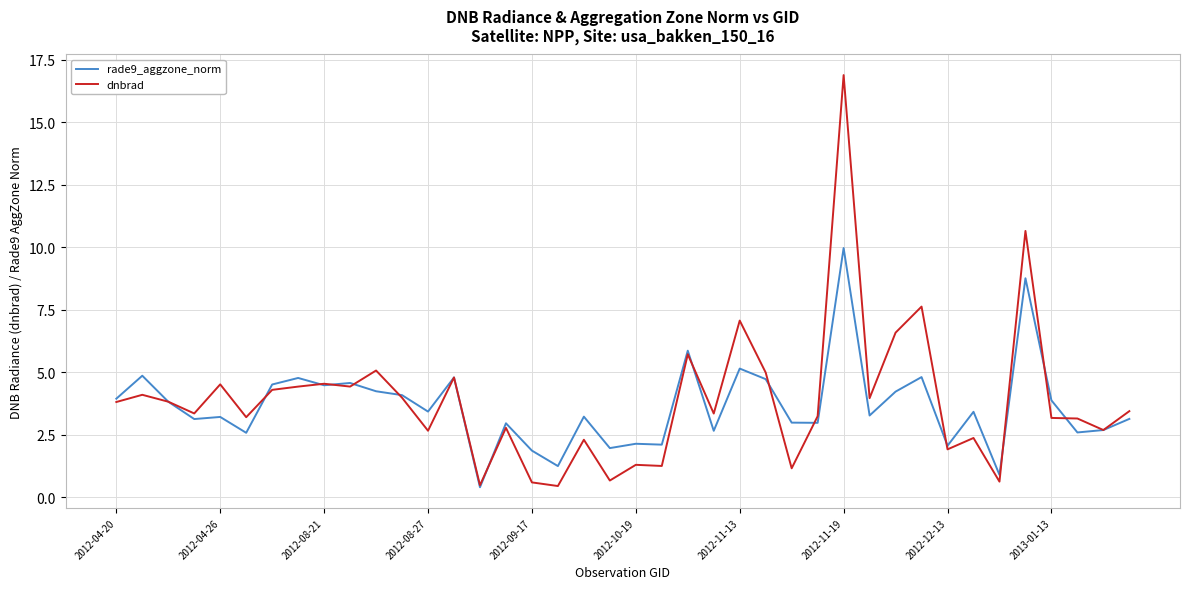

Does the chart have visible grid lines?

Yes